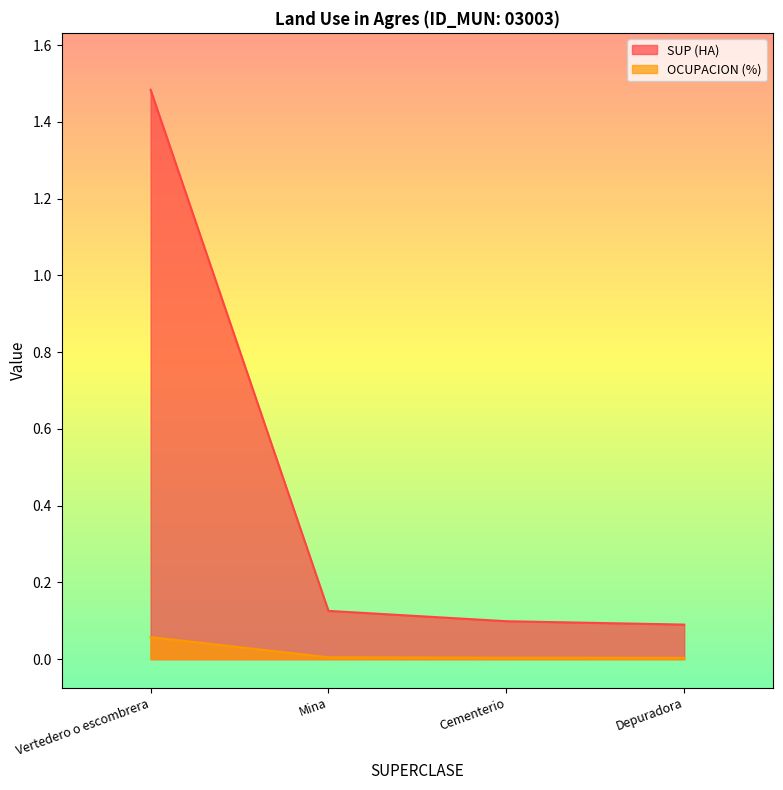

At which category is the sum across all series the highest?

Vertedero o escombrera